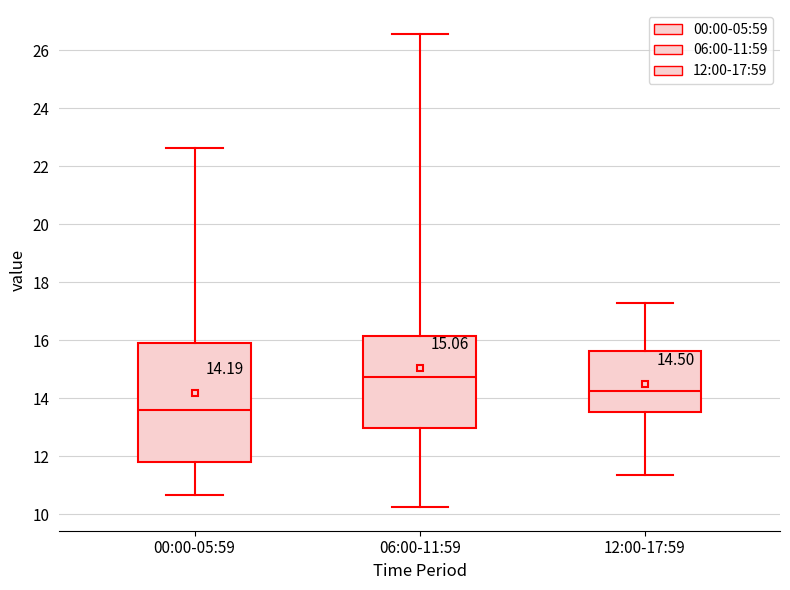

Which box has the highest median line?

06:00-11:59